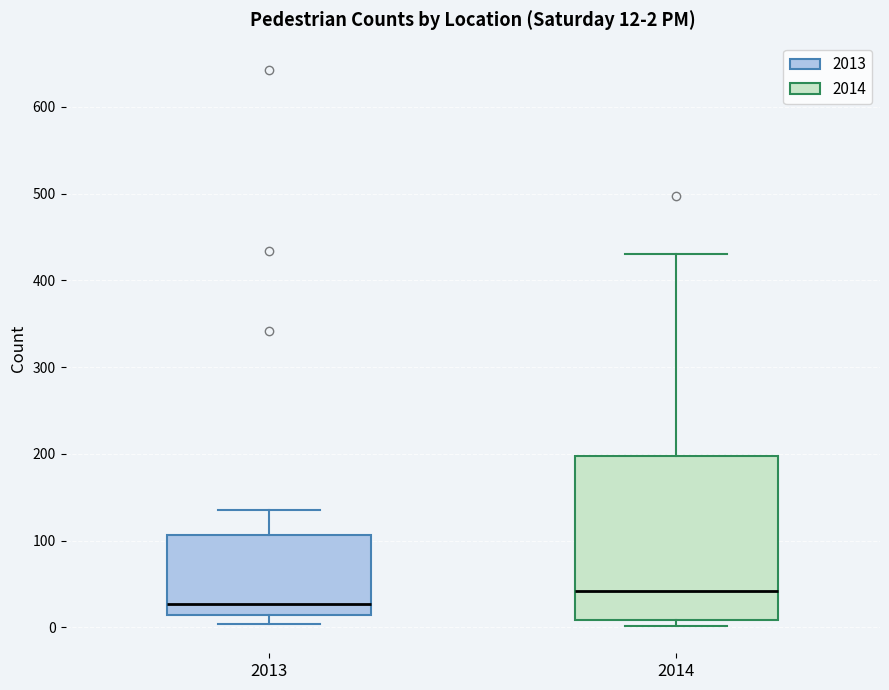

Which box has the highest median line?

2014